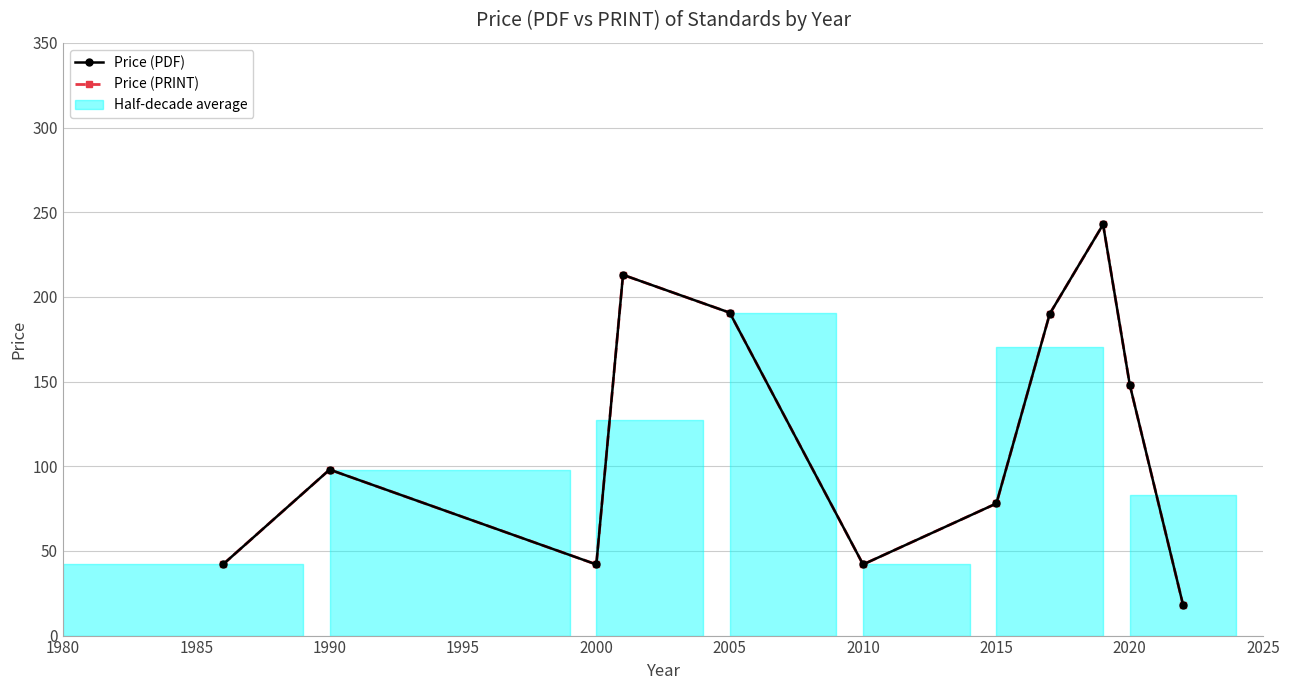

At 2005, list the series in order from smallest to largest.

Price (PDF), Price (PRINT)